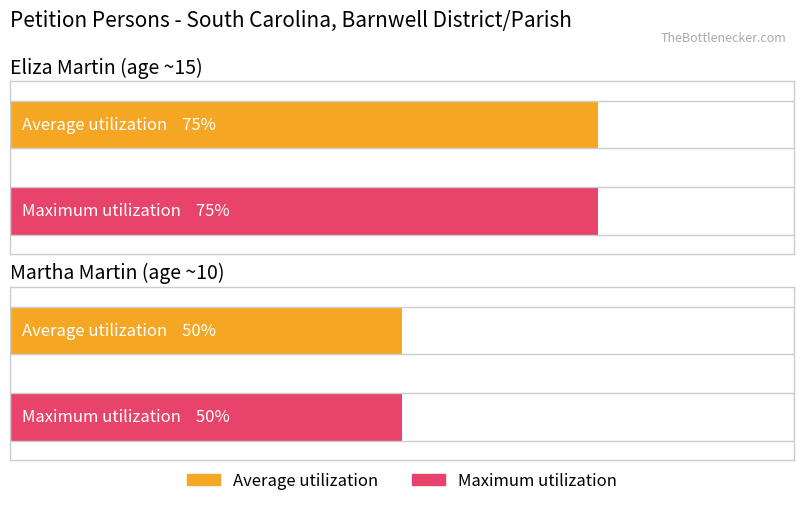

How many bars are there in total?

4